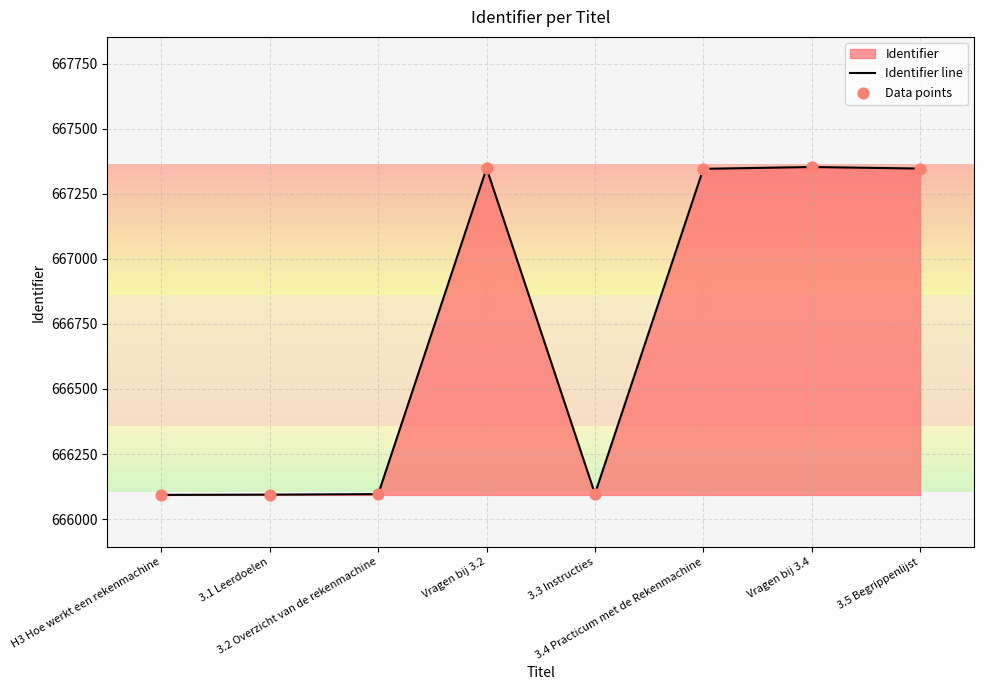

Which series has the largest Y range (max minus min)?

Identifier line